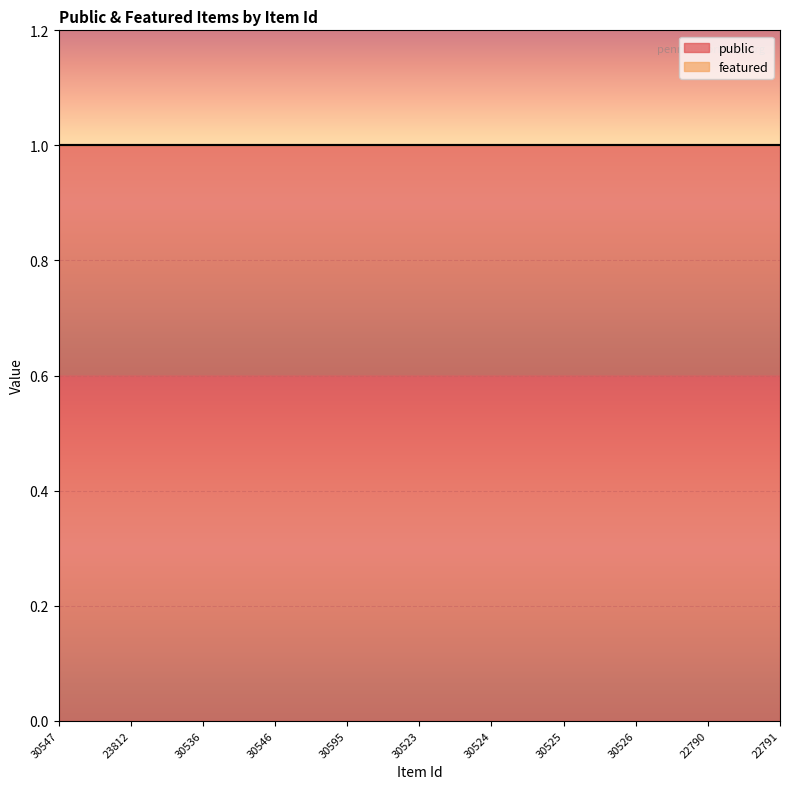

The public series shows 1 at 30536. True or false?

True